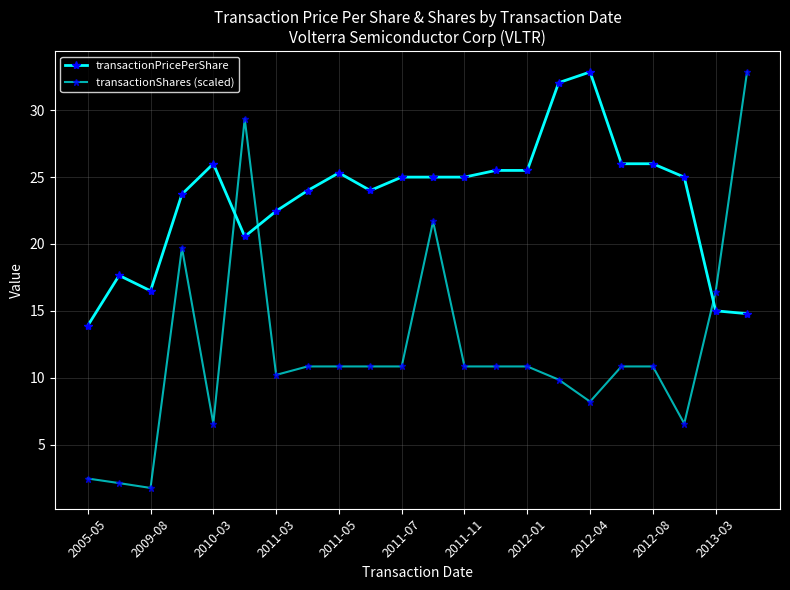

What is the highest value of the transactionShares (scaled) series?

32.9